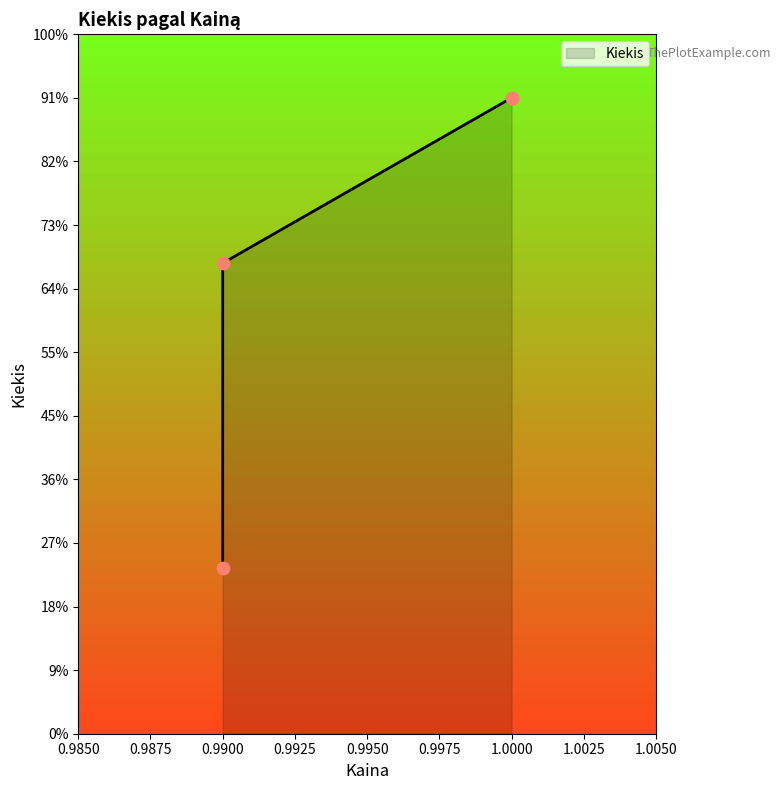

Which has a higher value, 1.0 or 0.99?

1.0